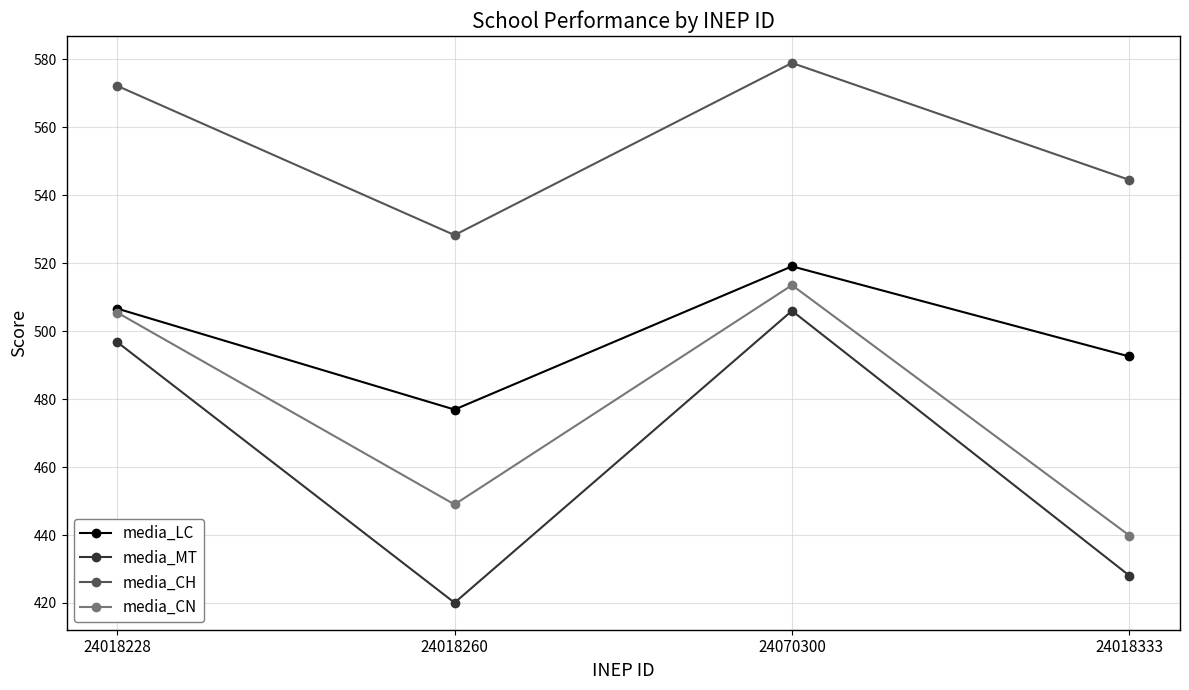

List the series in order of their overall mean, highest first.

media_CH, media_LC, media_CN, media_MT